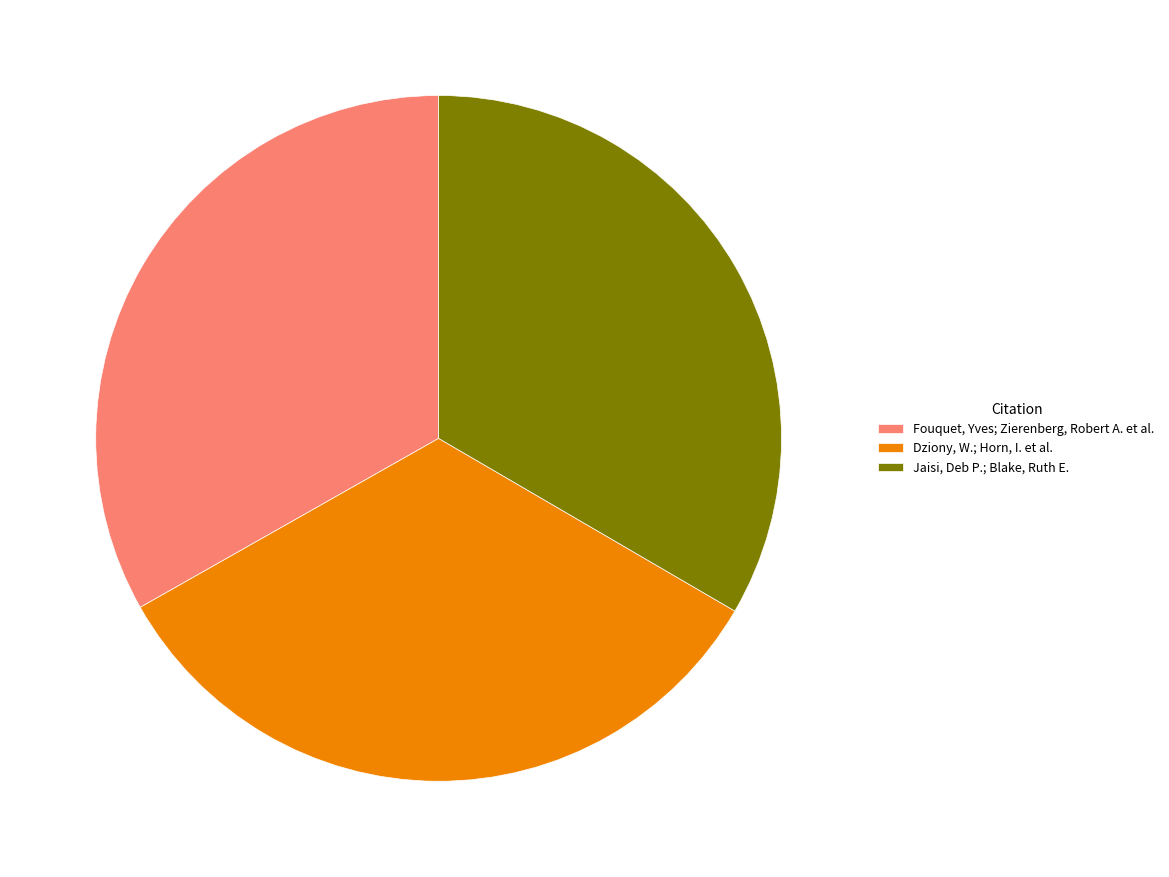

Combined, do Fouquet, Yves; Zierenberg, Robert A. et al. and Jaisi, Deb P.; Blake, Ruth E. account for over 50%?

Yes